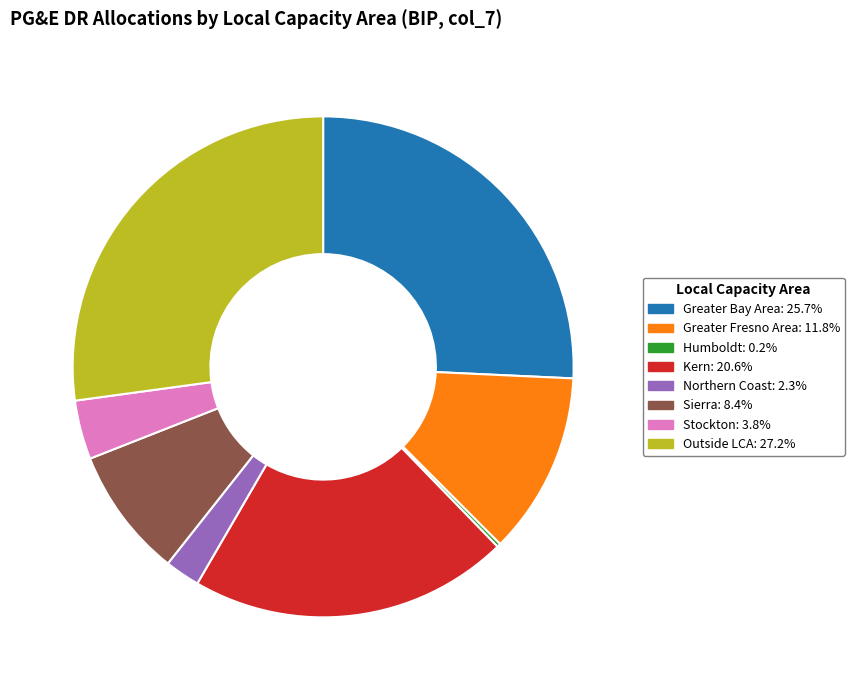

Is there a majority slice in this chart?

No